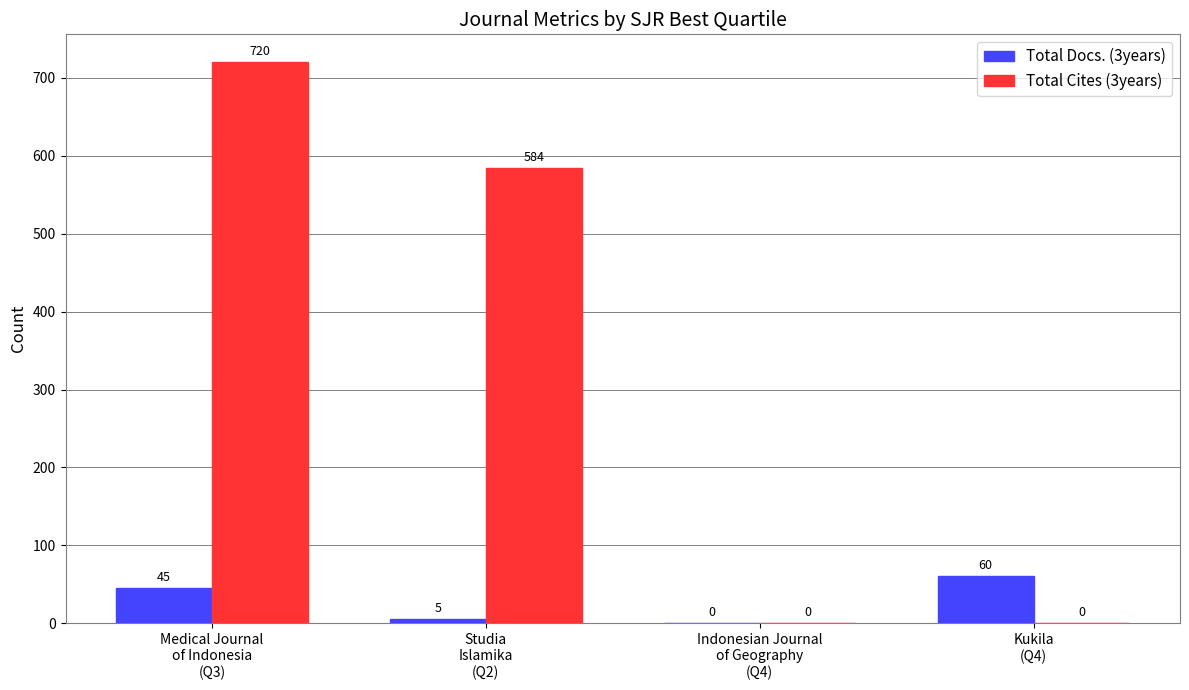

Reading left to right, transcribe all the data shown in this chart.

Total Docs. (3years): Medical Journal
of Indonesia
(Q3)=45	Studia
Islamika
(Q2)=5	Indonesian Journal
of Geography
(Q4)=0	Kukila
(Q4)=60
Total Cites (3years): Medical Journal
of Indonesia
(Q3)=720	Studia
Islamika
(Q2)=584	Indonesian Journal
of Geography
(Q4)=0	Kukila
(Q4)=0